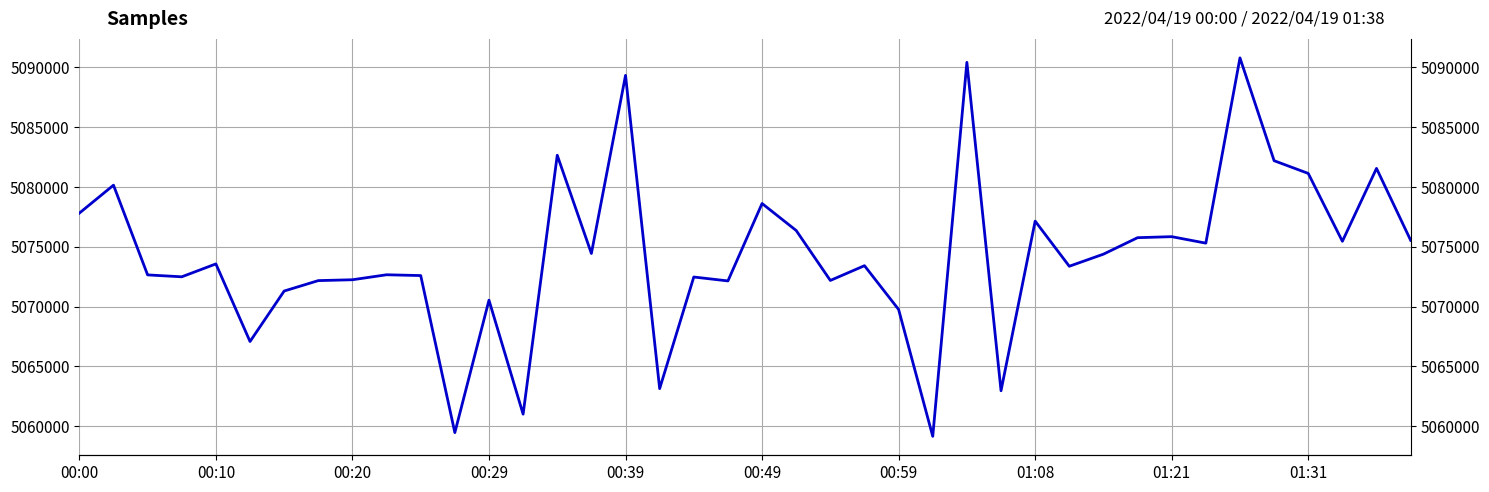

How many lines are shown in the chart?

1